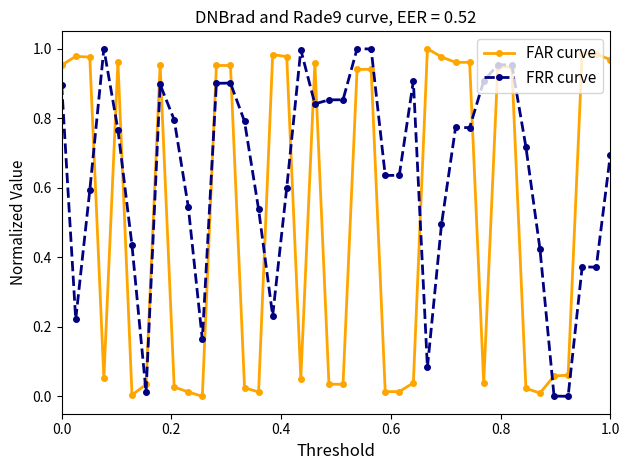

Rank the series by their average value, from highest to lowest.

FRR curve, FAR curve